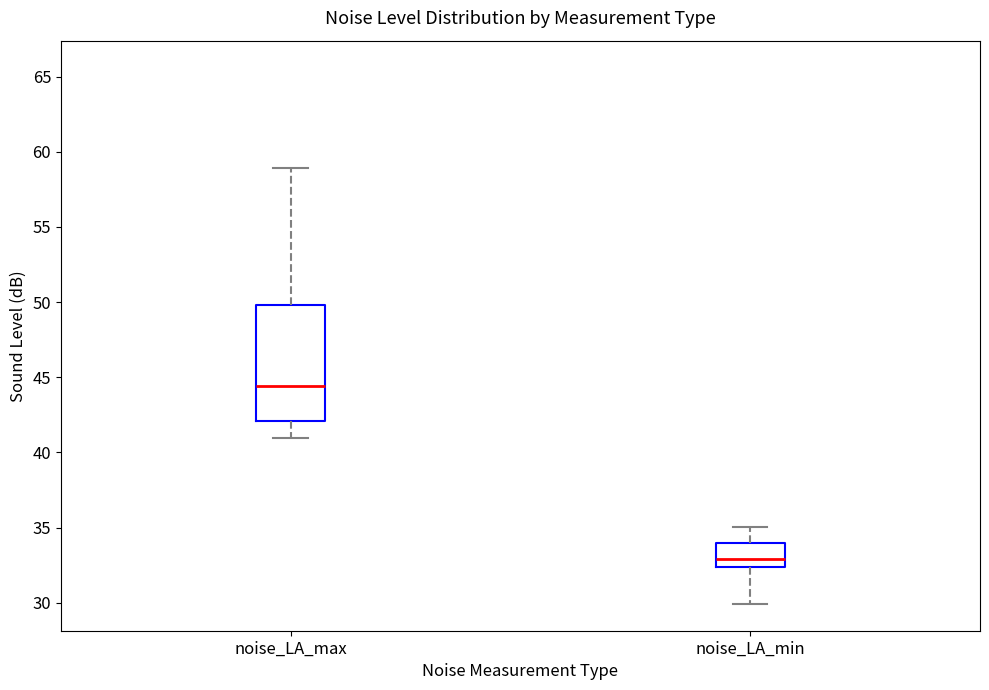

Reading left to right, transcribe this box plot: for each box, give where its median line is, the range the box spans, and where its two whiskers end, as read against the y-axis. The values are not printed on the chart, so give them approximately, as read against the axis.

noise_LA_max: median 44.5, box 42.0 to 50.0, whiskers 41.0 to 59.0
noise_LA_min: median 33.0, box 32.5 to 34.0, whiskers 30.0 to 35.0